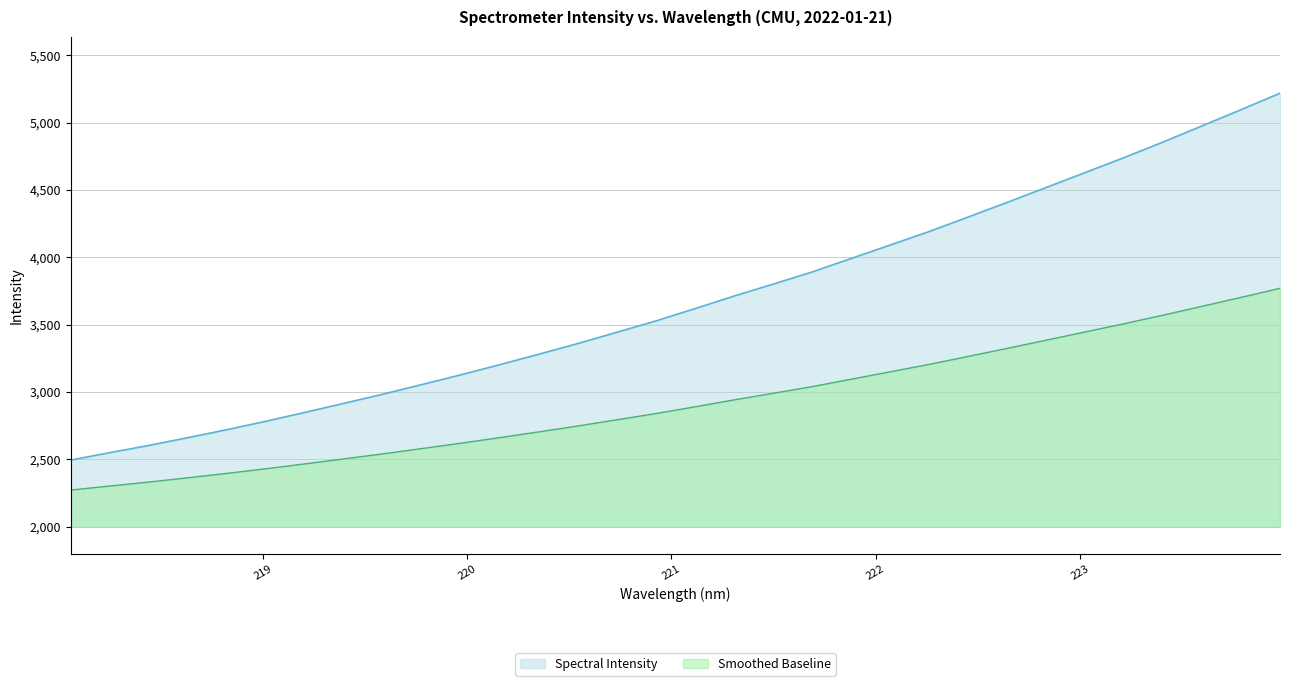

What is the average value?

3676.0